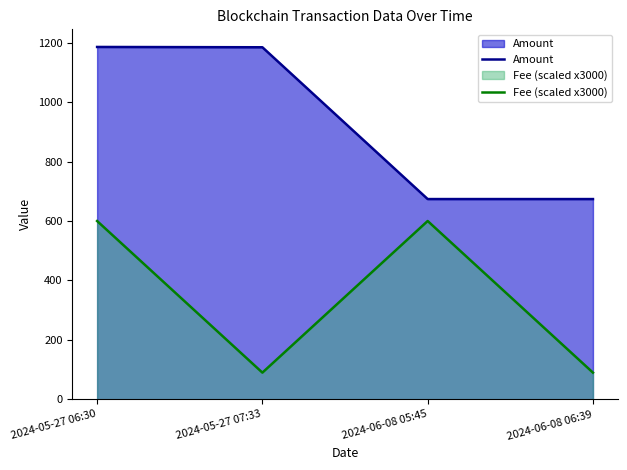

True or false: Fee (scaled x3000) has a value of 269.0 at 2024-05-27 06:30.

False